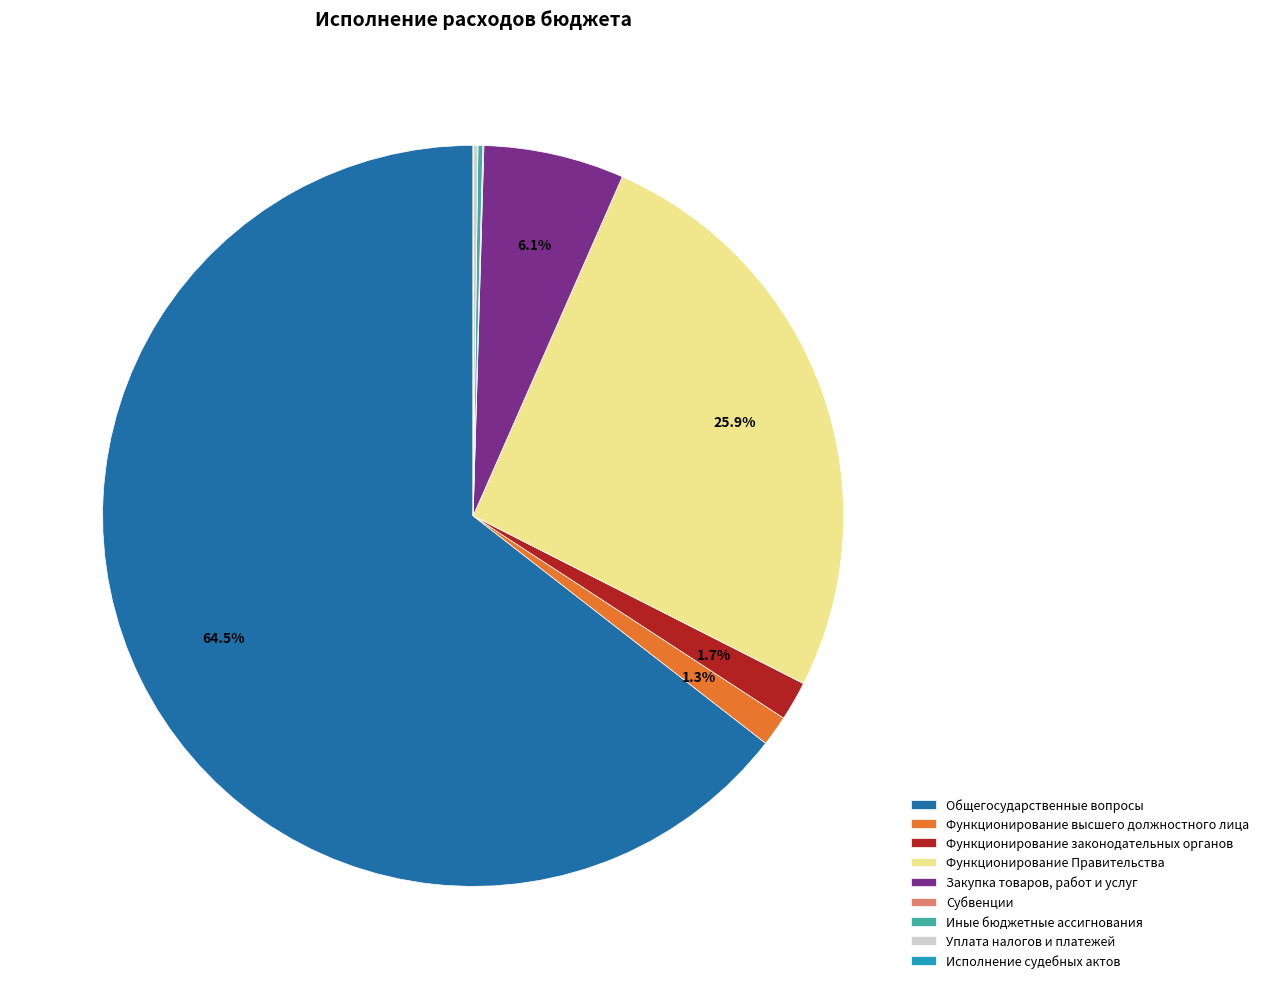

The Функционирование высшего должностного лица slice represents 15% of the pie. True or false?

False